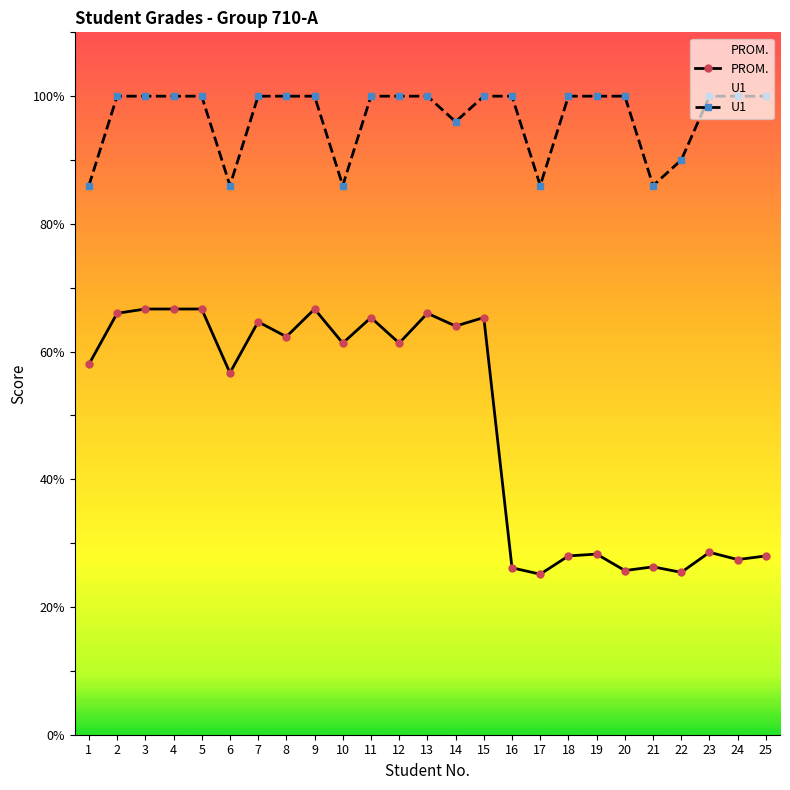

True or false: U1 has a value of 59.6 at 22.

False